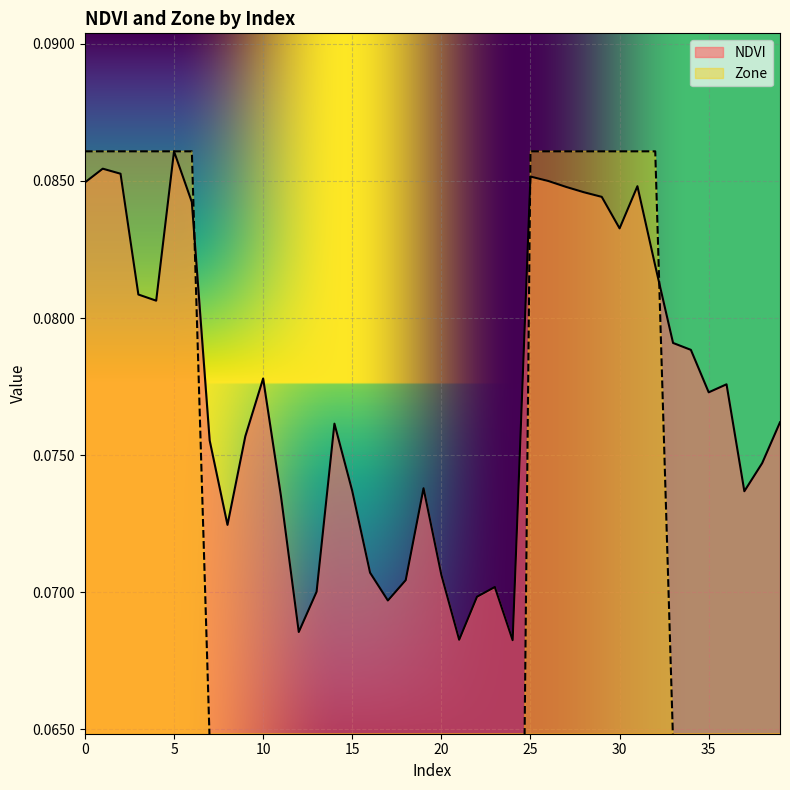

What are all the series names shown in the legend?

NDVI, Zone